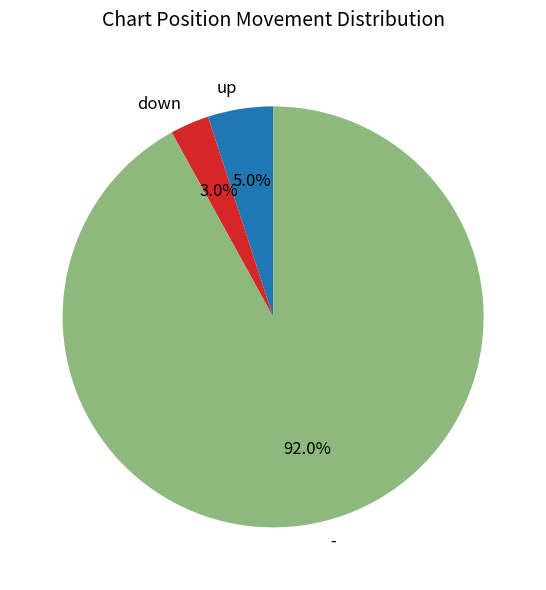

To the nearest percent, what percentage of the pie is down?

3%